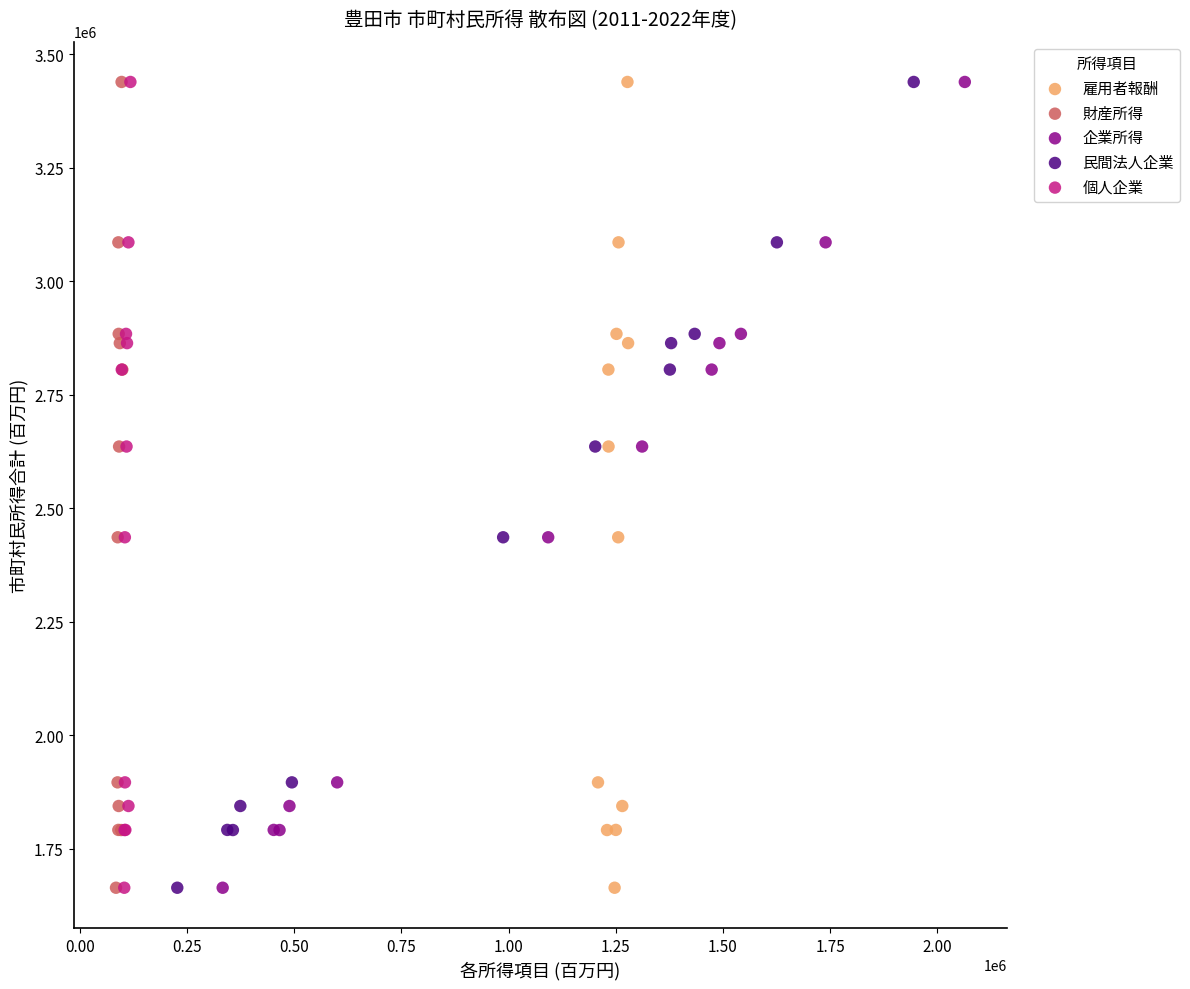

What are all the series names shown in the legend?

雇用者報酬, 財産所得, 企業所得, 民間法人企業, 個人企業